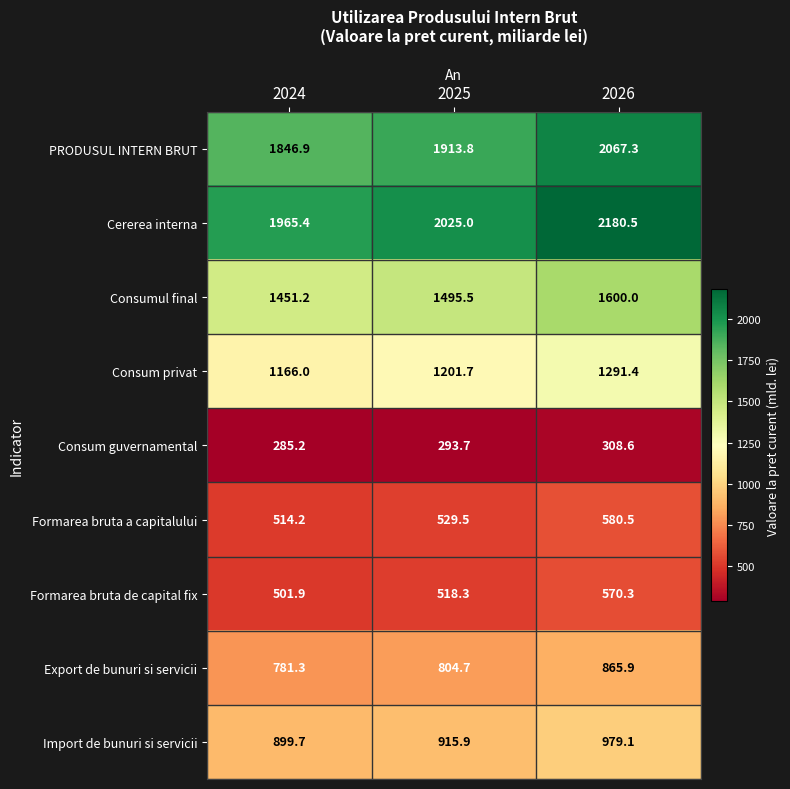

The Formarea bruta de capital fix series shows 570.3 at 2026. True or false?

True